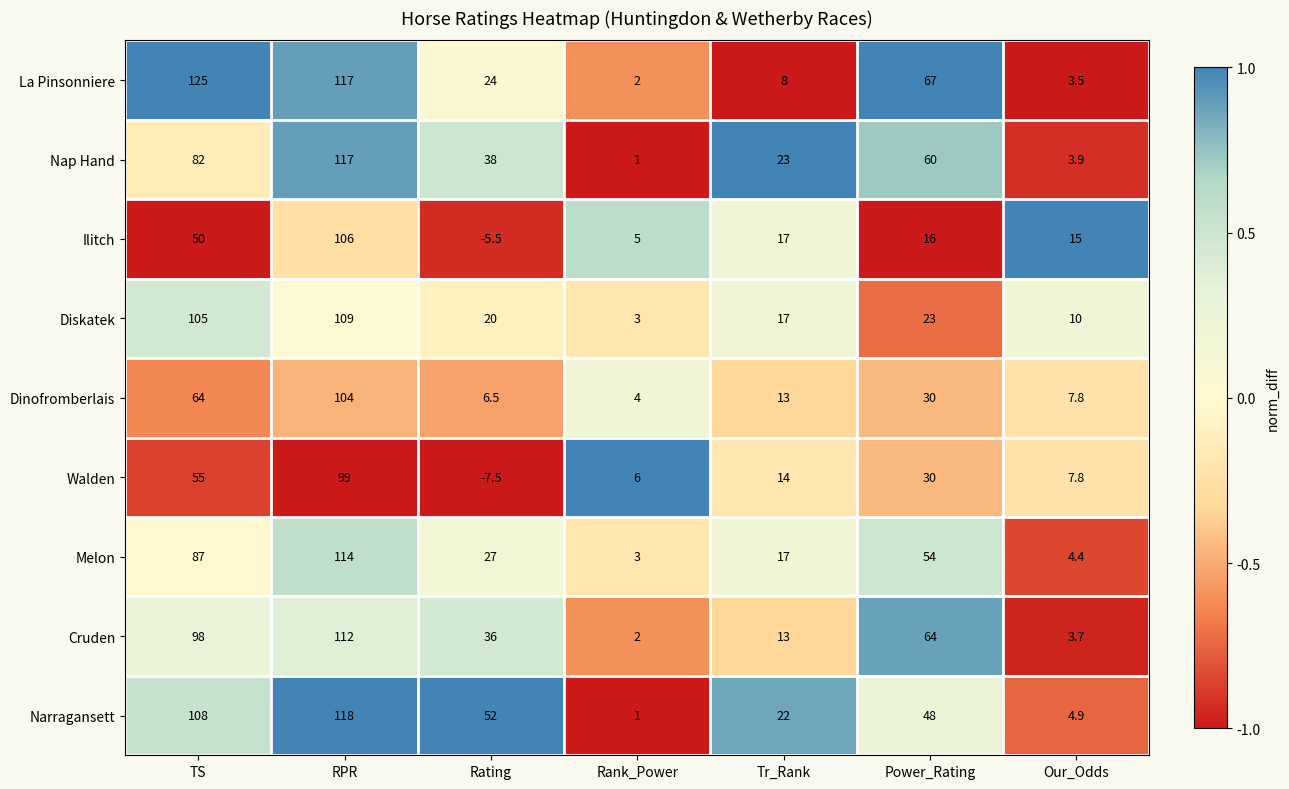

What is the difference between the highest and lowest values at TS?

75.0